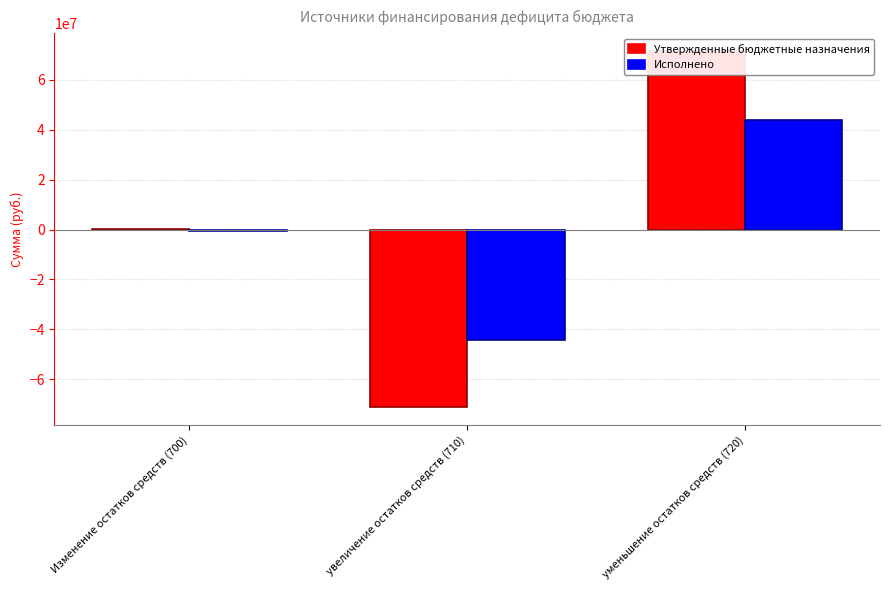

What is the difference between the maximum and minimum values in the Исполнено series?

88501951.5